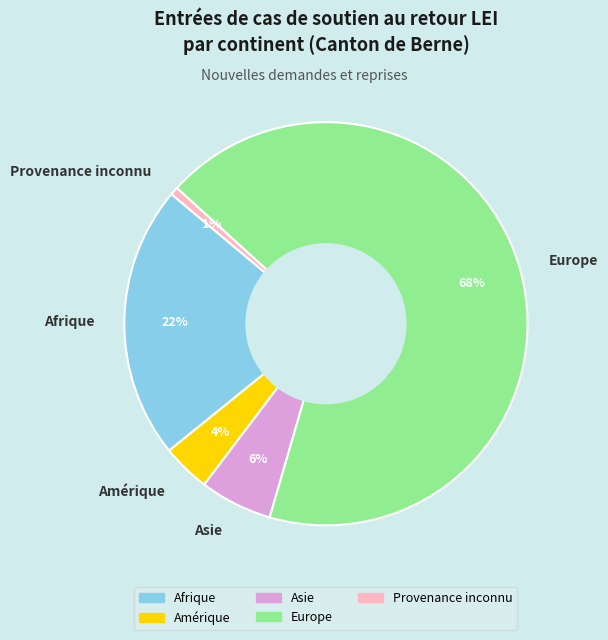

Is it true that Afrique is 22% of the pie?

True